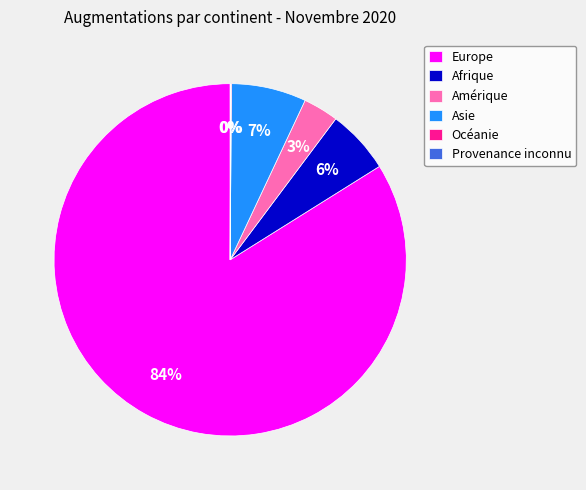

Between Afrique and Amérique, which is larger?

Afrique